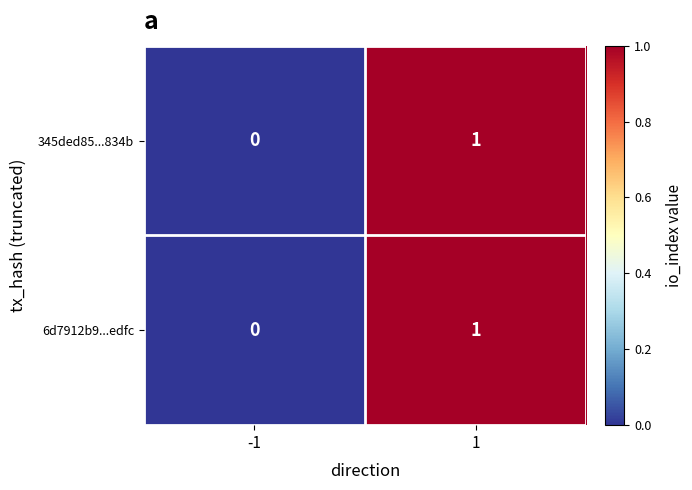

The 345ded85...834b series shows -1 at -1. True or false?

False